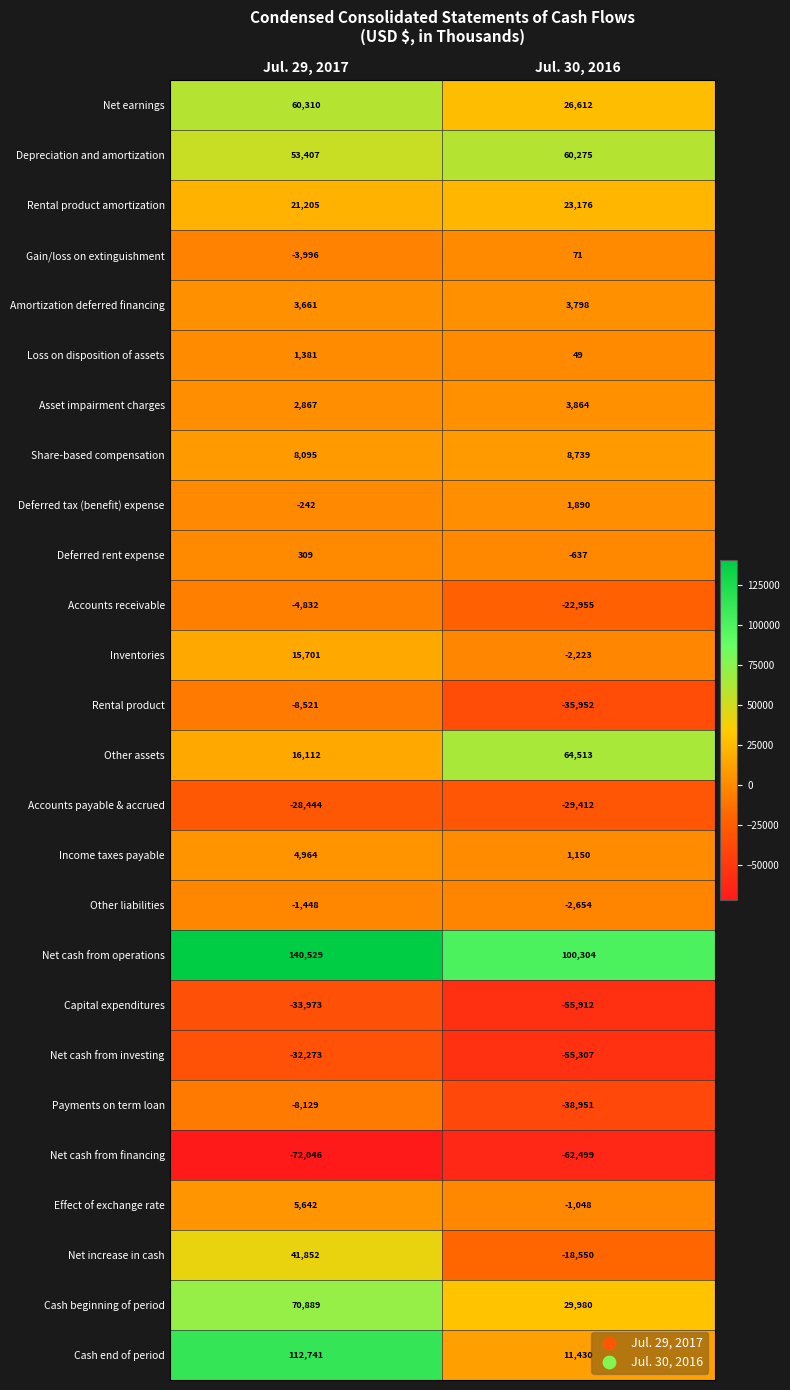

True or false: Deferred tax (benefit) expense has a value of 1890 at Jul. 30, 2016.

True